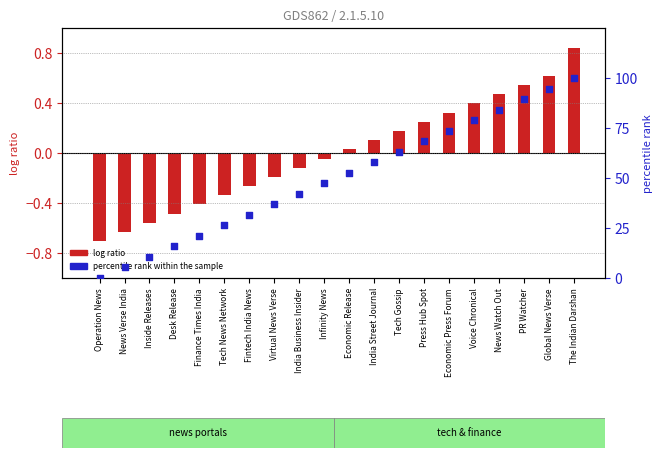

Is the value of log ratio at Fintech India News greater than the value of percentile rank within the sample at Economic Release?

No